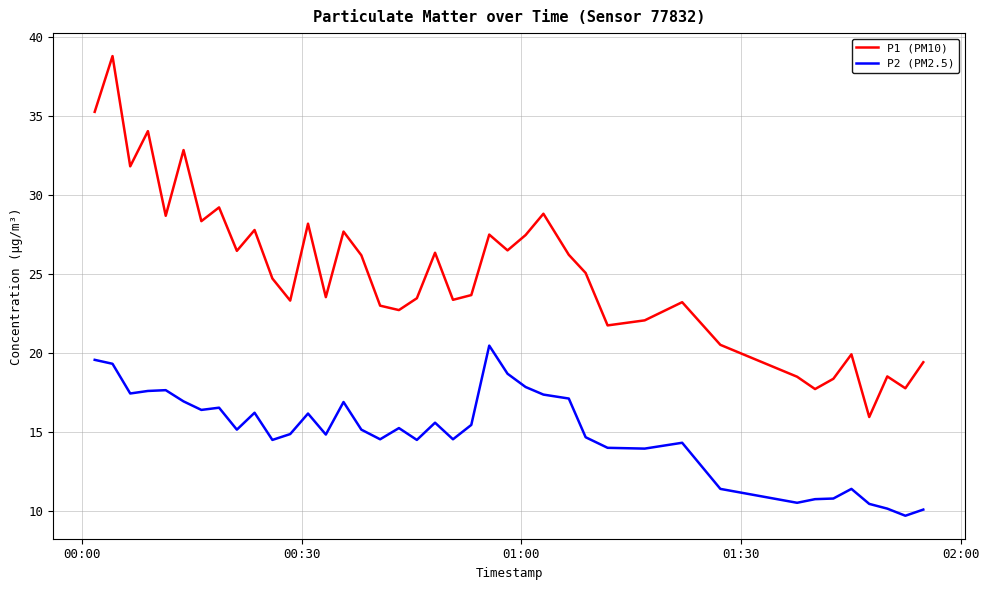

True or false: P2 (PM2.5) has more than 0 points higher than both neighbors.

True